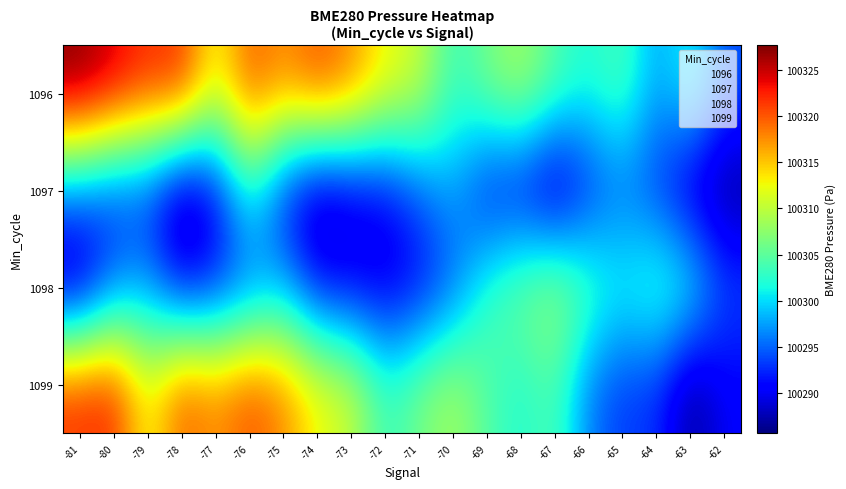

Reading right to left, list all the values displayed in this chart.

1096: -62=100294.3	-63=100302.4	-64=100297.3	-65=100304.4	-66=100301.8	-67=100304.5	-68=100309.0	-69=100306.4	-70=100303.0	-71=100310.9	-72=100312.8	-73=100318.0	-74=100320.8	-75=100317.5	-76=100320.3	-77=100311.9	-78=100322.5	-79=100322.0	-80=100324.8	-81=100327.6
1097: -62=100285.7	-63=100287.6	-64=100292.8	-65=100295.2	-66=100292.1	-67=100286.2	-68=100290.1	-69=100290.9	-70=100297.9	-71=100294.6	-72=100290.6	-73=100289.0	-74=100286.5	-75=100291.8	-76=100302.2	-77=100290.4	-78=100285.7	-79=100292.9	-80=100293.1	-81=100295.9
1098: -62=100294.3	-63=100302.4	-64=100304.4	-65=100301.8	-66=100304.5	-67=100309.0	-68=100306.4	-69=100303.0	-70=100294.6	-71=100290.6	-72=100289.0	-73=100290.1	-74=100290.9	-75=100297.9	-76=100294.6	-77=100292.1	-78=100290.4	-79=100297.3	-80=100295.2	-81=100286.5
1099: -62=100290.4	-63=100286.2	-64=100292.9	-65=100293.1	-66=100295.9	-67=100304.4	-68=100301.8	-69=100304.5	-70=100309.0	-71=100306.4	-72=100303.0	-73=100310.9	-74=100312.8	-75=100318.0	-76=100320.8	-77=100317.5	-78=100320.3	-79=100311.9	-80=100322.5	-81=100322.0